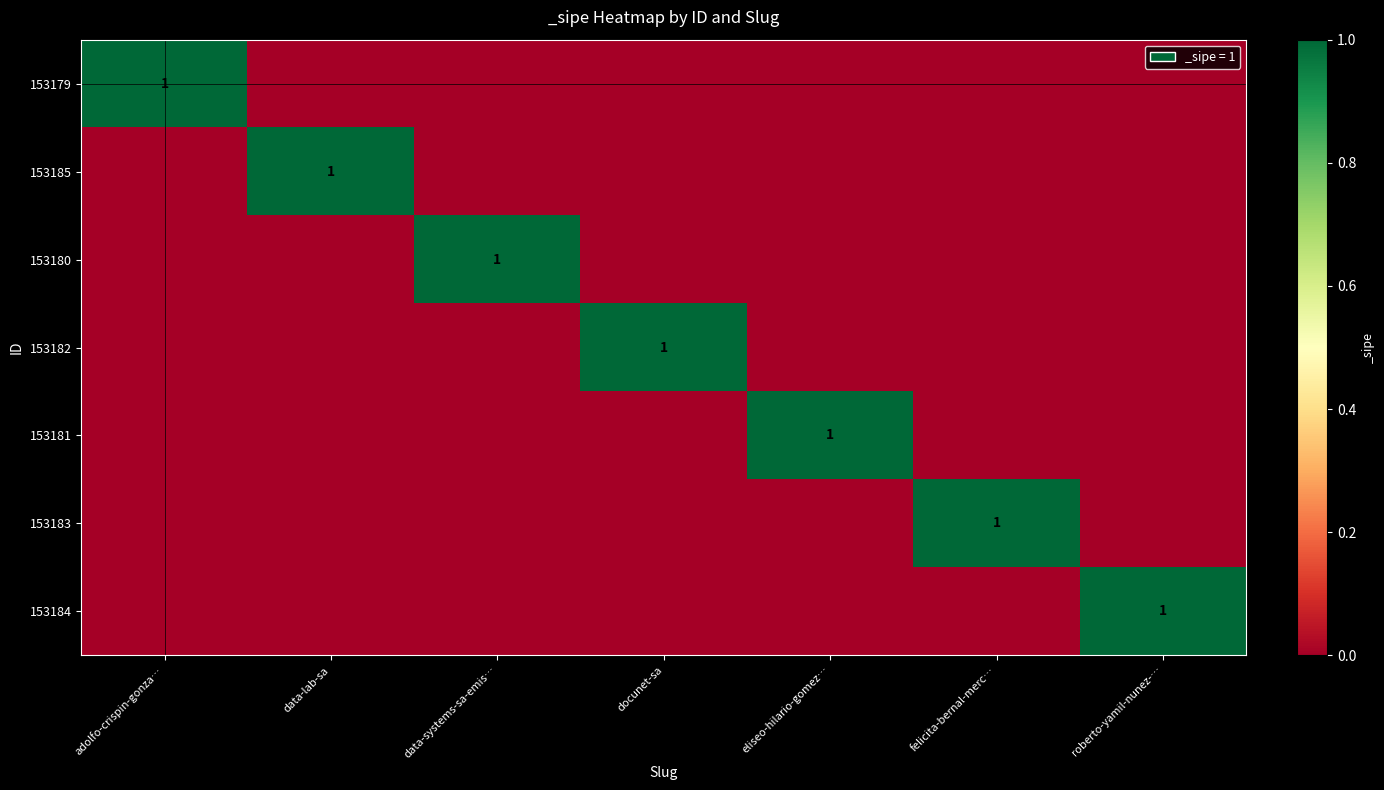

At which category does the chart reach its minimum across all series?

data-lab-sa